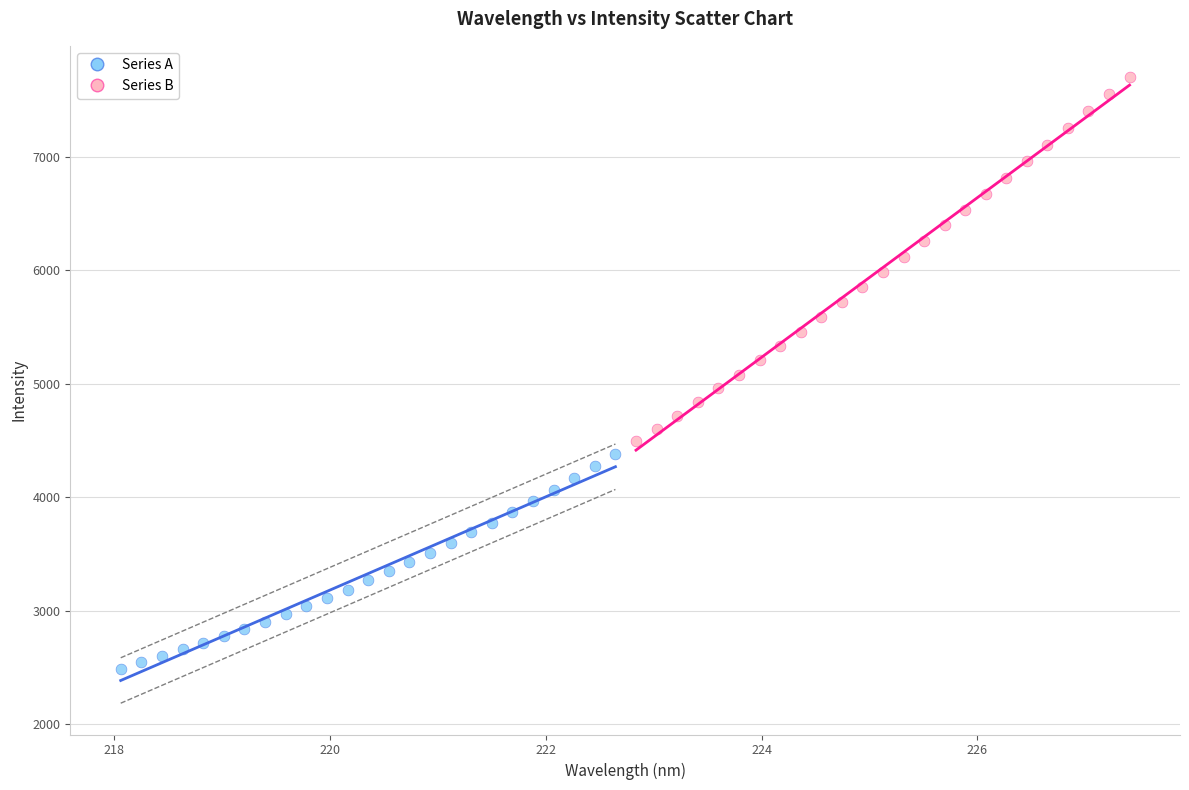

Which series reaches the minimum Y coordinate?

Series A